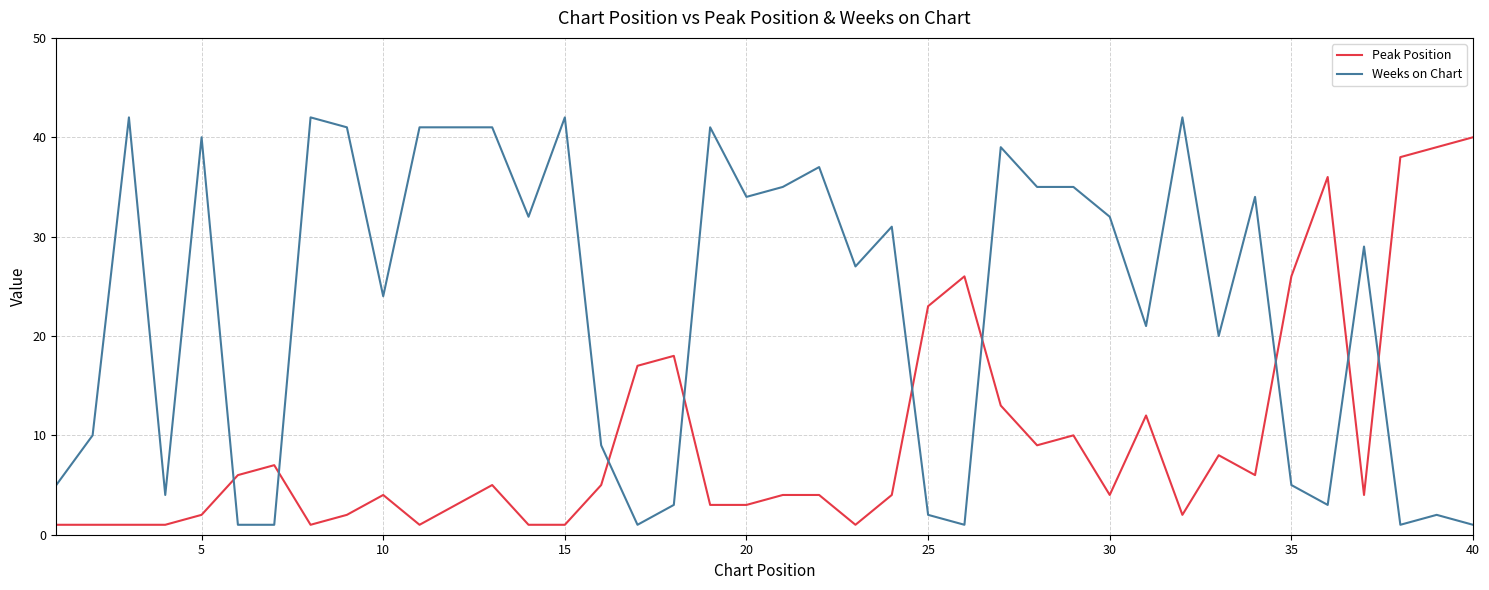

True or false: Peak Position has more than 1 interior local peaks.

True